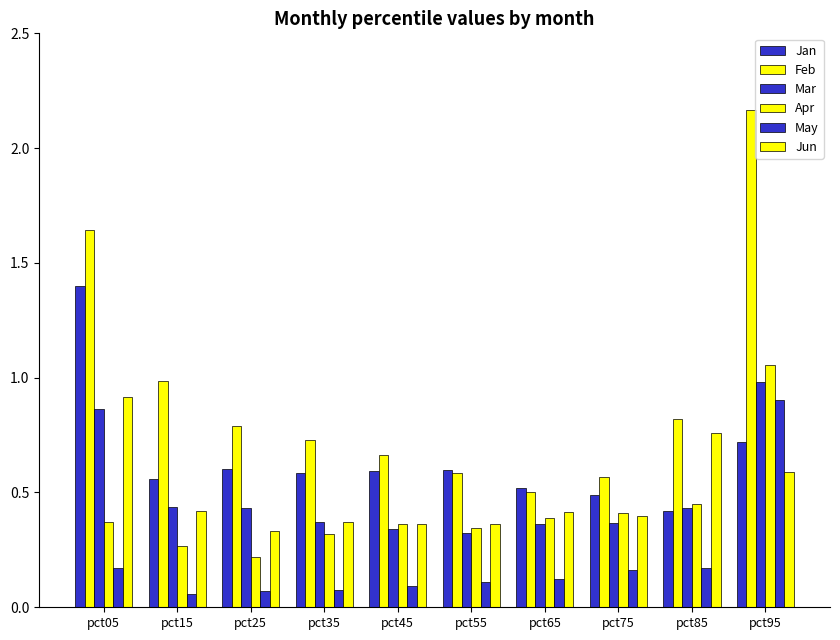

Reading left to right, list all the values displayed in this chart.

Jan: 1.4	0.6	0.6	0.6	0.6	0.6	0.5	0.5	0.4	0.7
Feb: 1.6	1.0	0.8	0.7	0.7	0.6	0.5	0.6	0.8	2.2
Mar: 0.9	0.4	0.4	0.4	0.3	0.3	0.4	0.4	0.4	1.0
Apr: 0.4	0.3	0.2	0.3	0.4	0.3	0.4	0.4	0.4	1.1
May: 0.2	0.1	0.1	0.1	0.1	0.1	0.1	0.2	0.2	0.9
Jun: 0.9	0.4	0.3	0.4	0.4	0.4	0.4	0.4	0.8	0.6